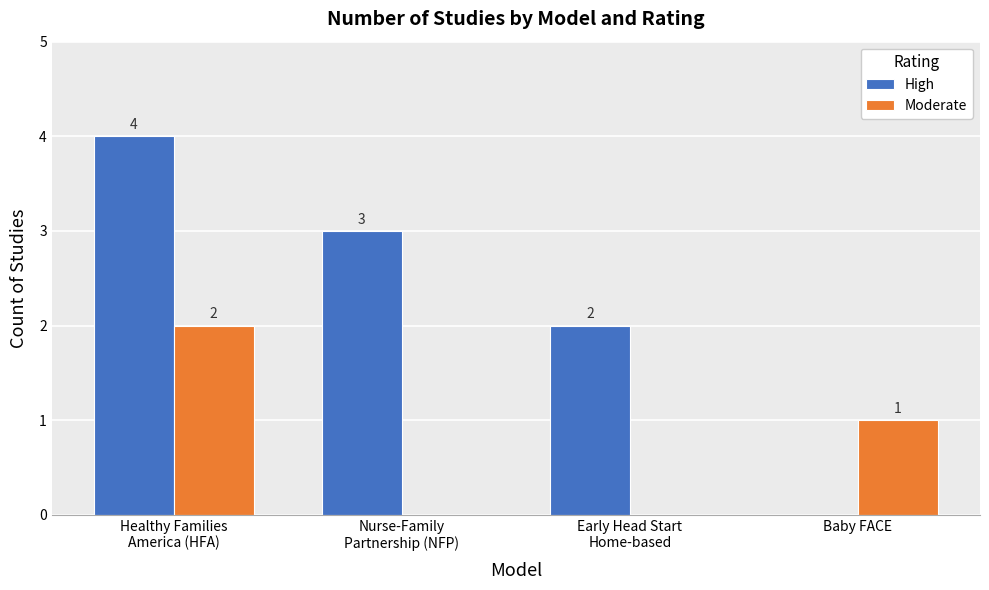

At which label is Moderate closest to 1?

Baby FACE